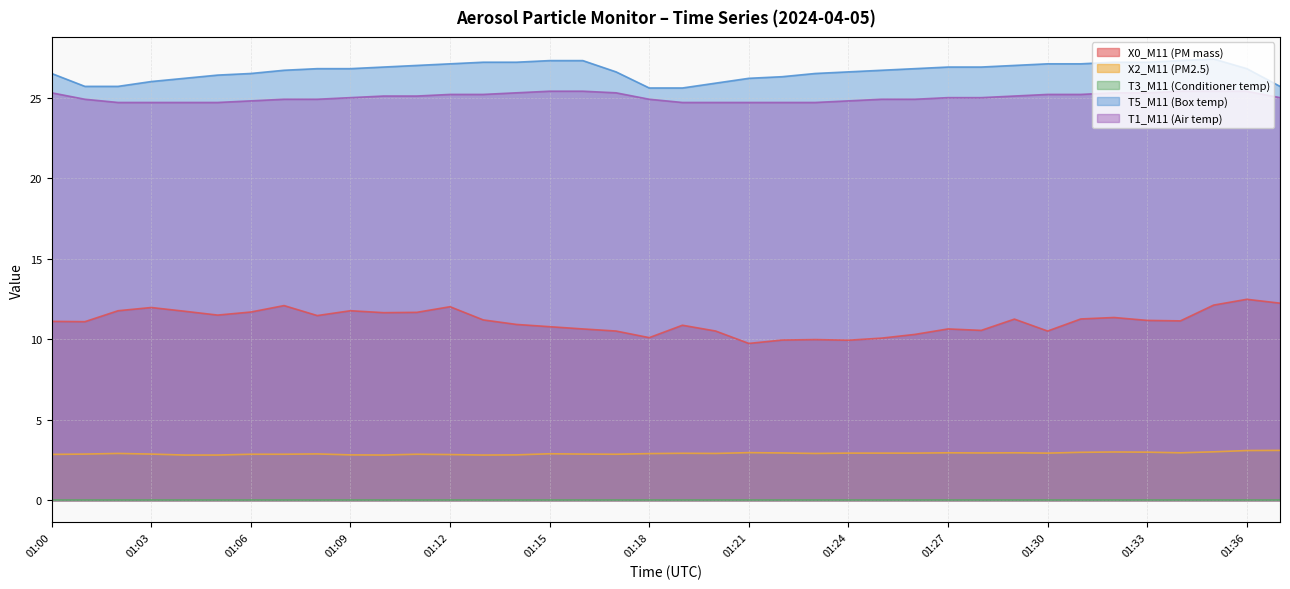

What is the maximum value shown in the chart?

27.4